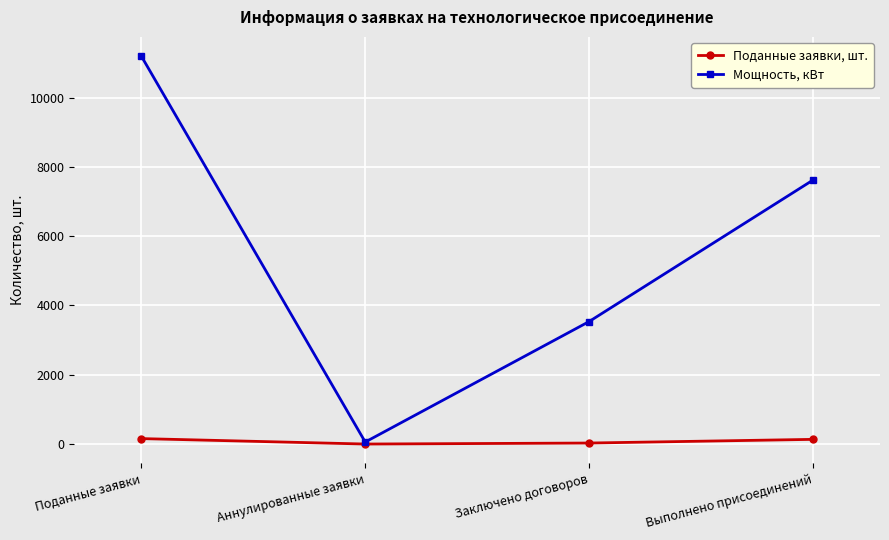

Count the number of categories in the chart.

4